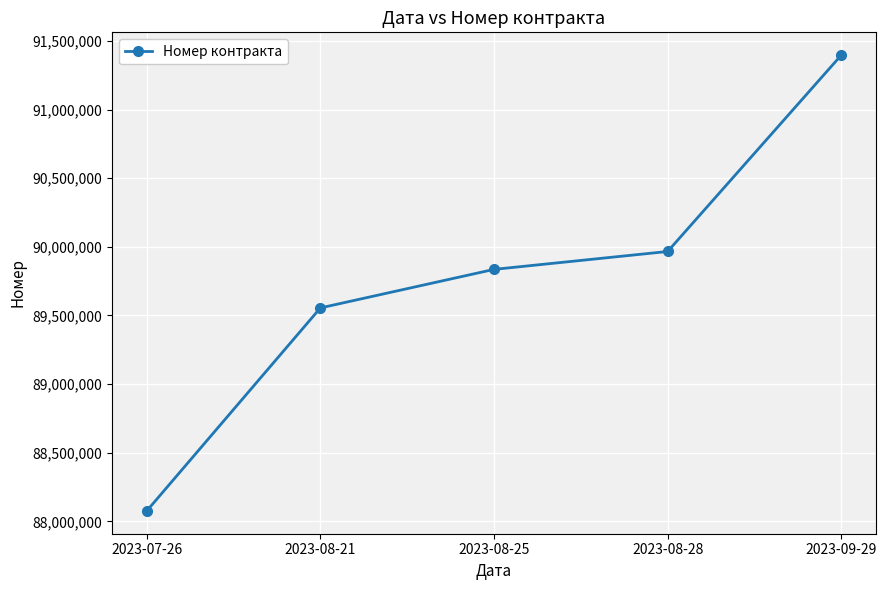

How many values are below 89835977?

2